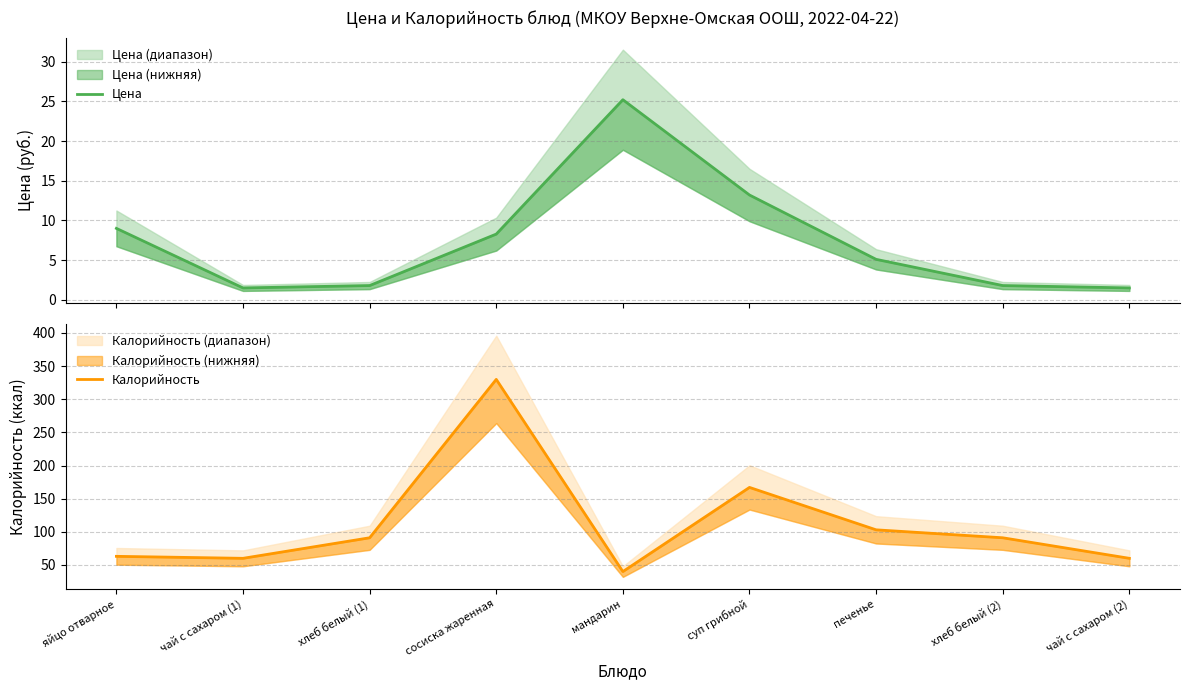

What is the lowest value of the Калорийность series?

40.0